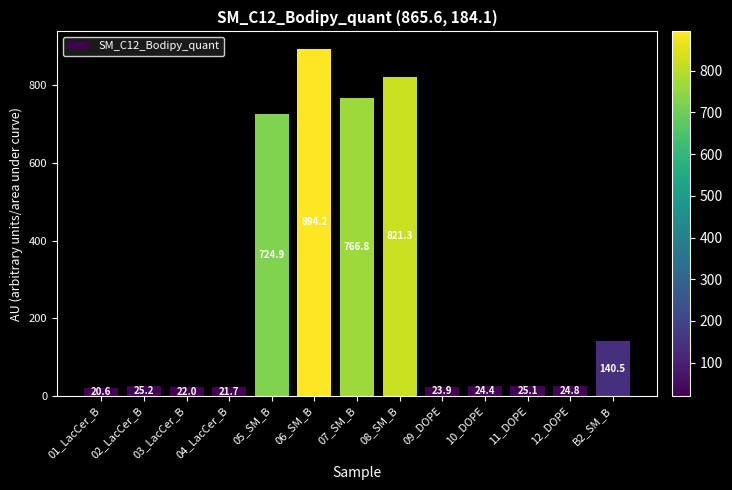

What position from the right is 01_LacCer_B?

13